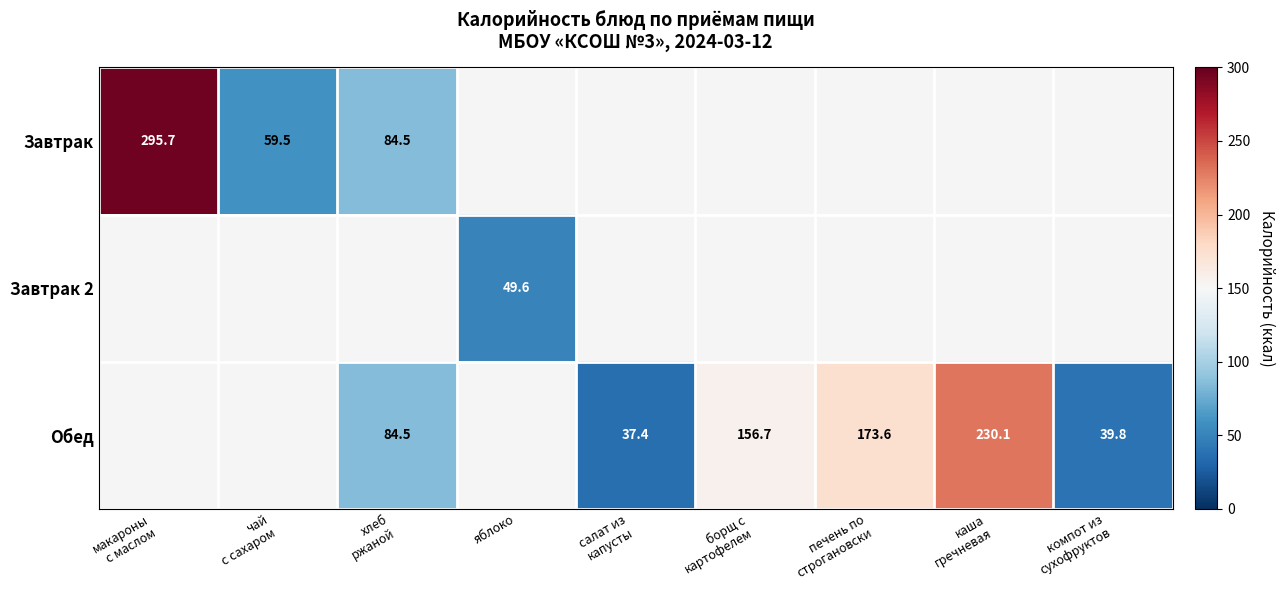

What is the maximum value shown in the chart?

295.7